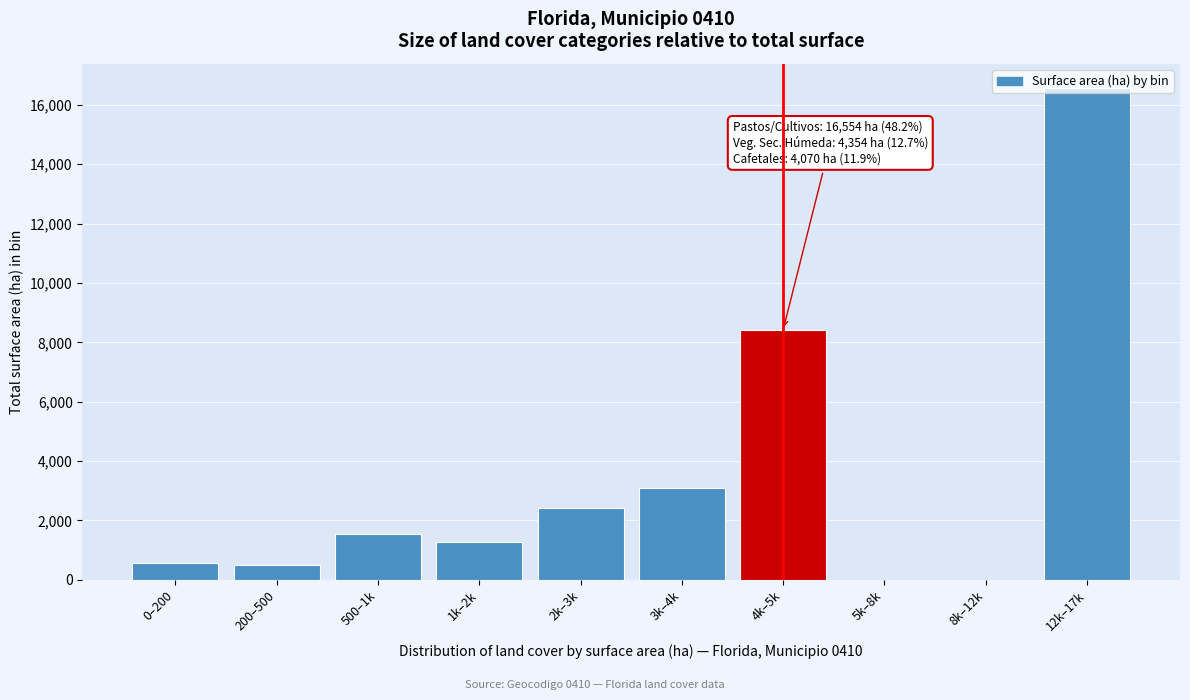

What is the change in value from 200–500 to 5k–8k?

-484.9